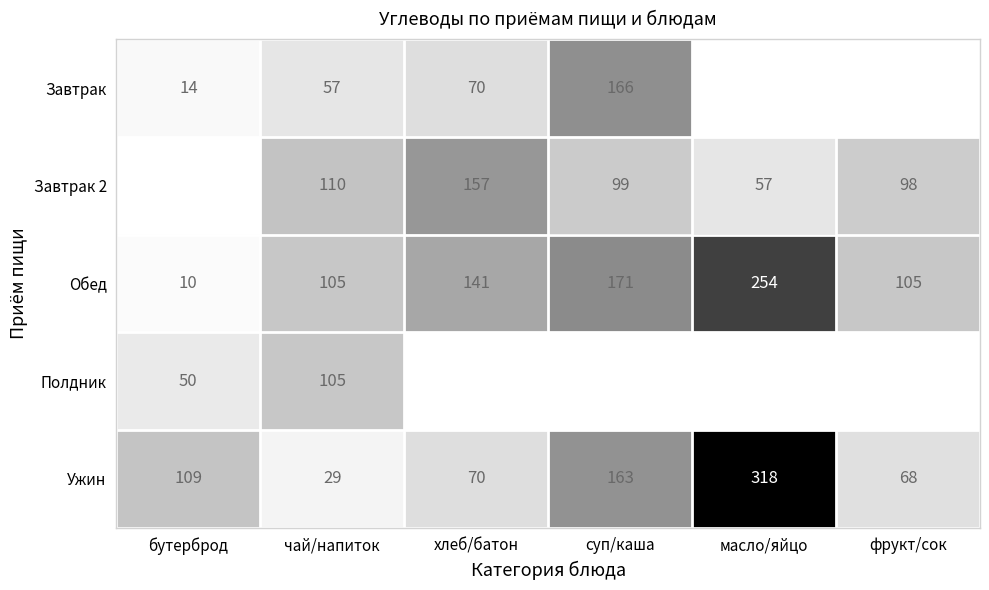

What is the spread (max minus min) of values at чай/напиток?

81